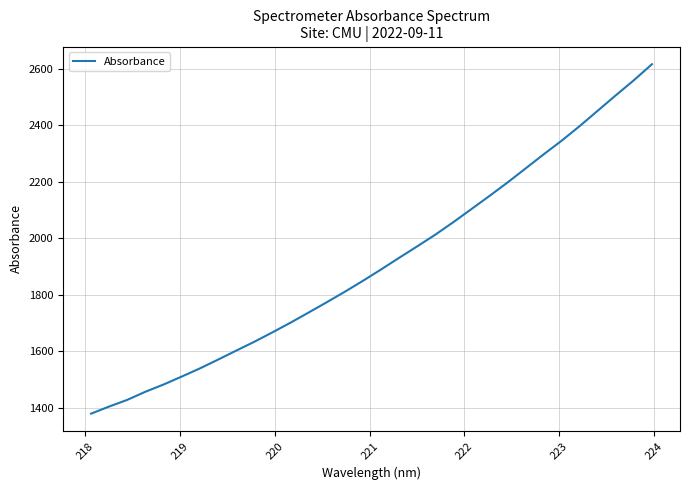

What is the maximum value shown in the chart?

2615.5